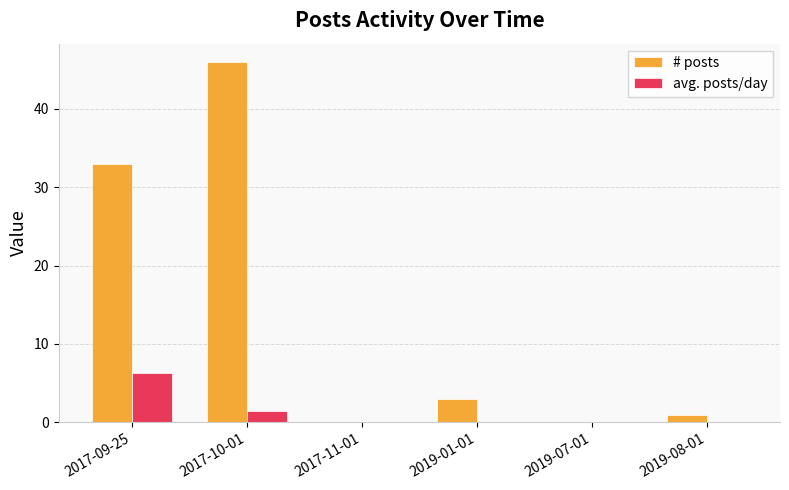

The # posts series shows 33.0 at 2017-09-25. True or false?

True